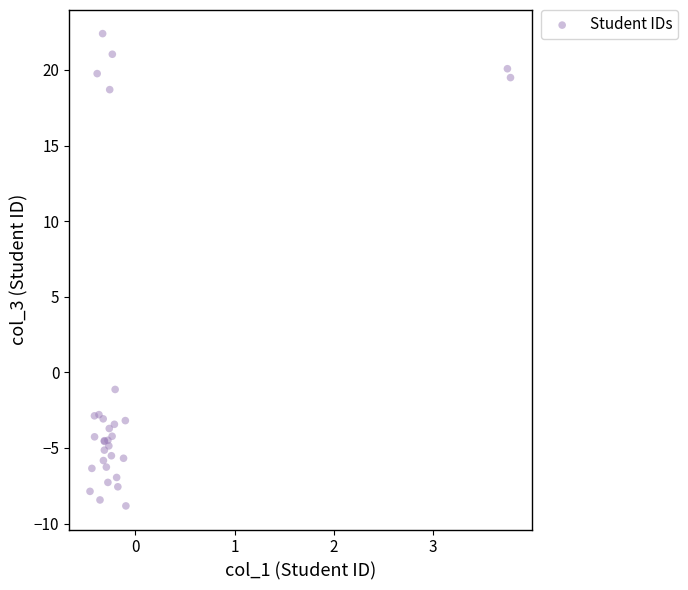

What Y value in the scatter plot is closest to 6?

-1.1